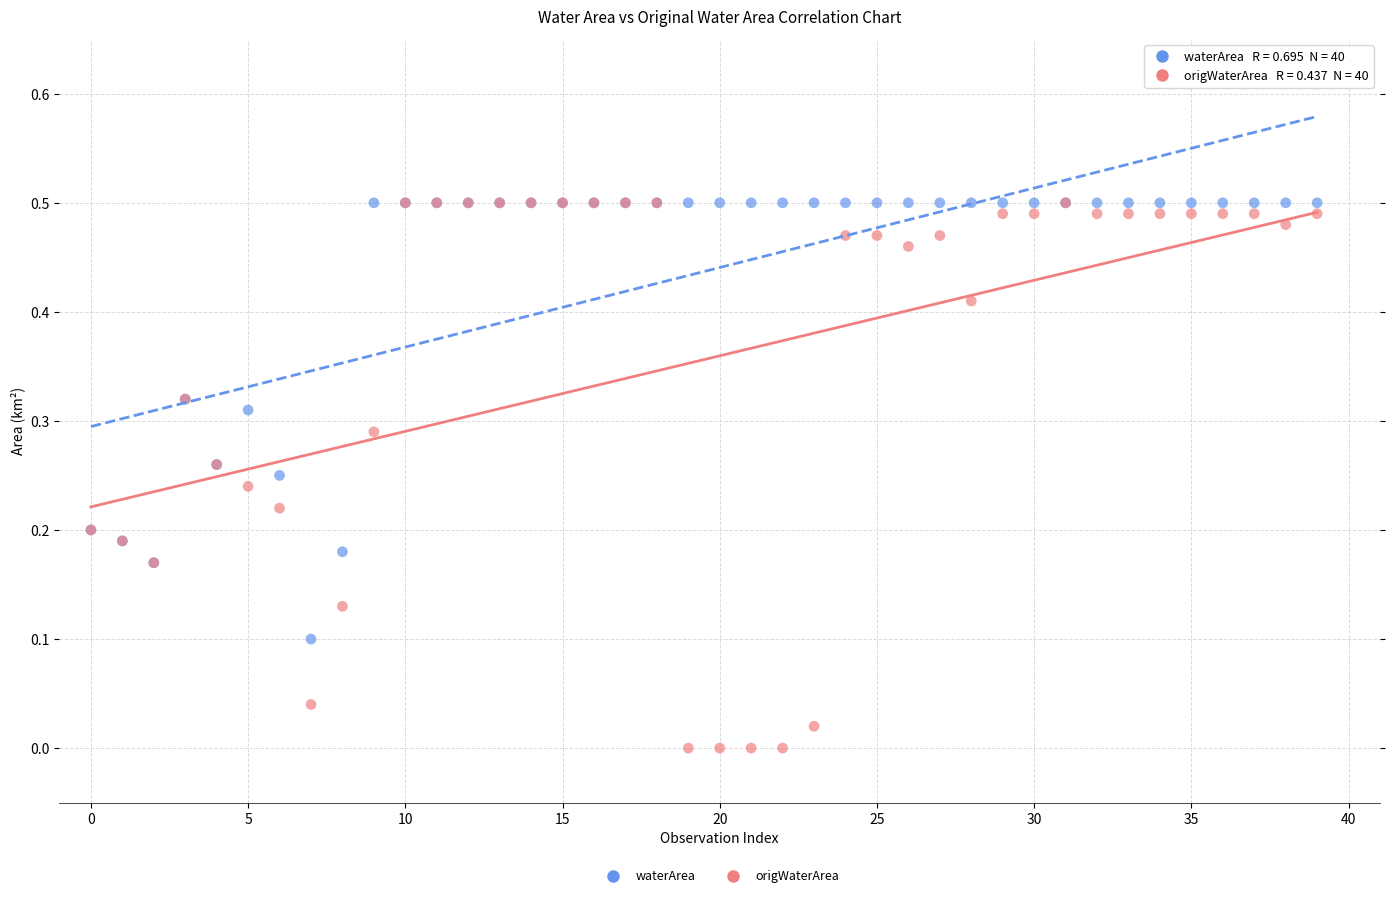

What are all the series names shown in the legend?

waterArea, origWaterArea